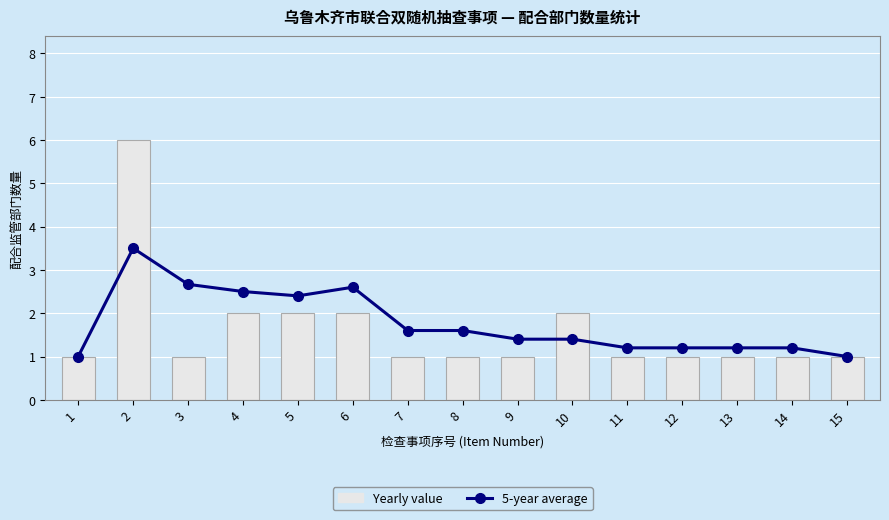

Between 1 and 5, which is larger?

5